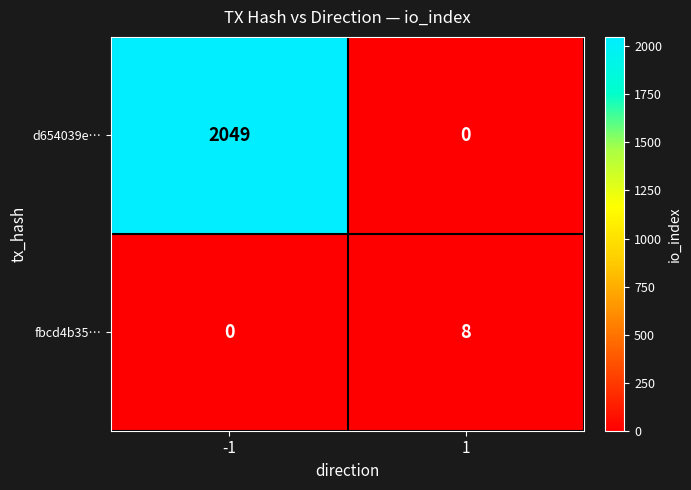

Rank the categories by fbcd4b35… value from lowest to highest.

-1, 1